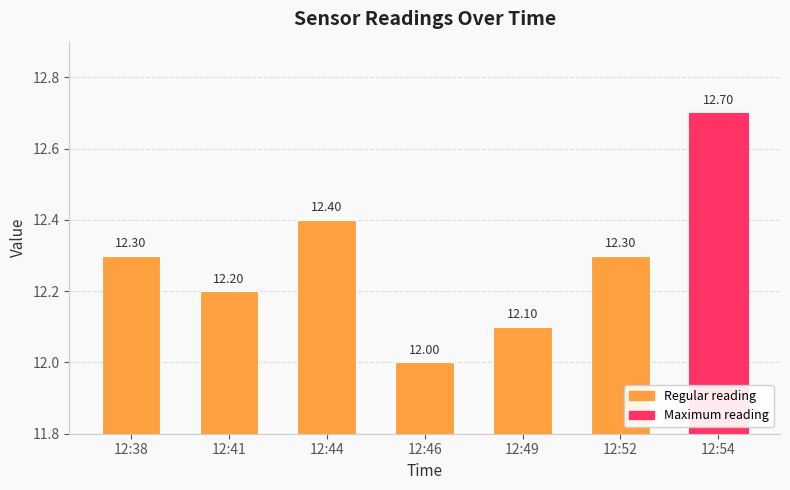

Reading left to right, transcribe all the data shown in this chart.

12:38=12.3	12:41=12.2	12:44=12.4	12:46=12.0	12:49=12.1	12:52=12.3	12:54=12.7